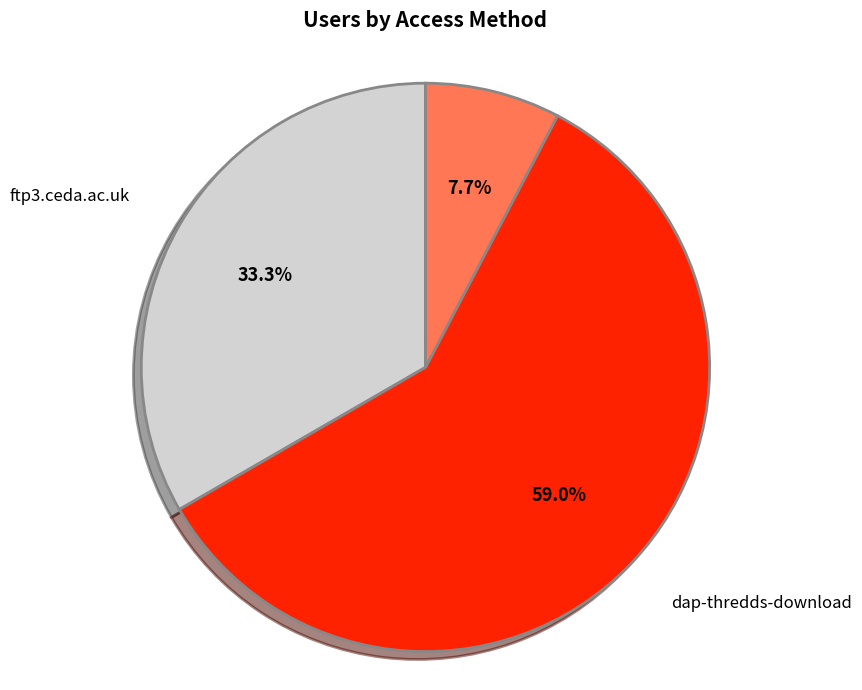

Is there any slice that represents more than half of the pie?

Yes